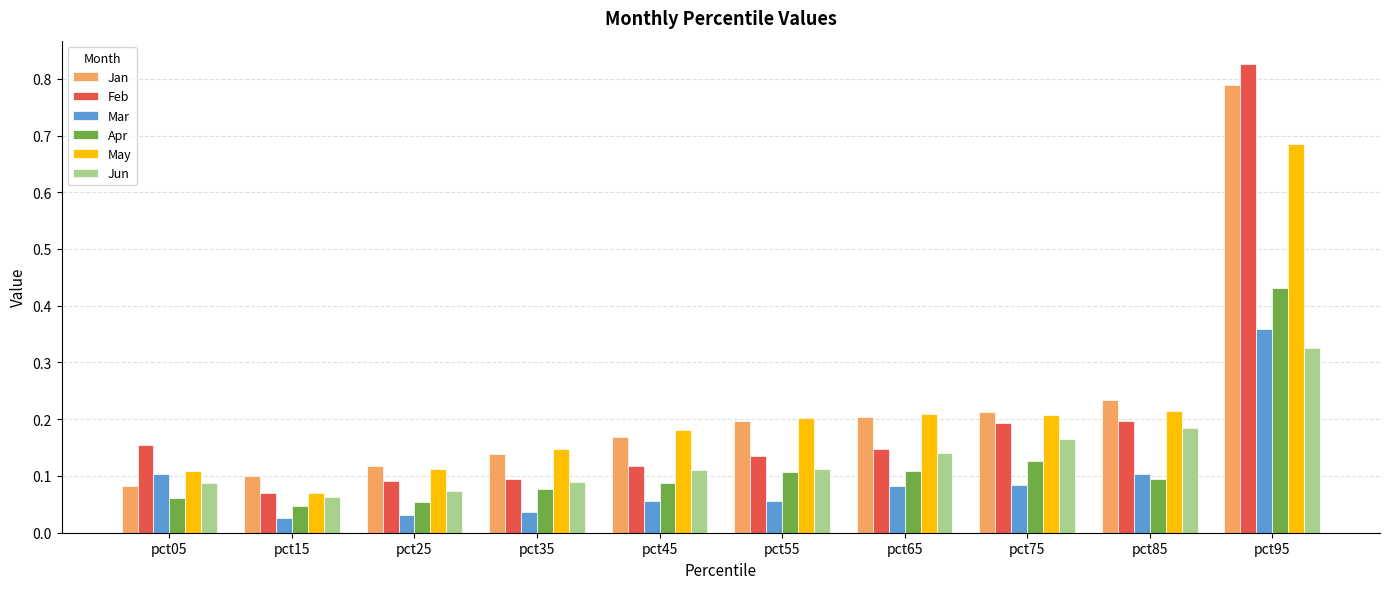

Between pct45 and pct85, which series saw the biggest shift?

Feb